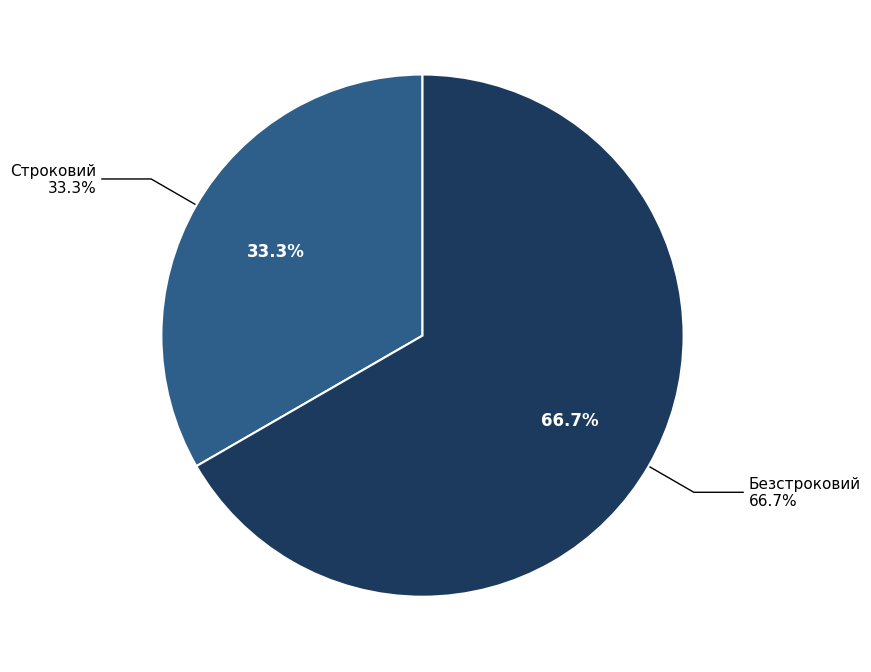

Does Безстроковий represent more than half of the total?

Yes